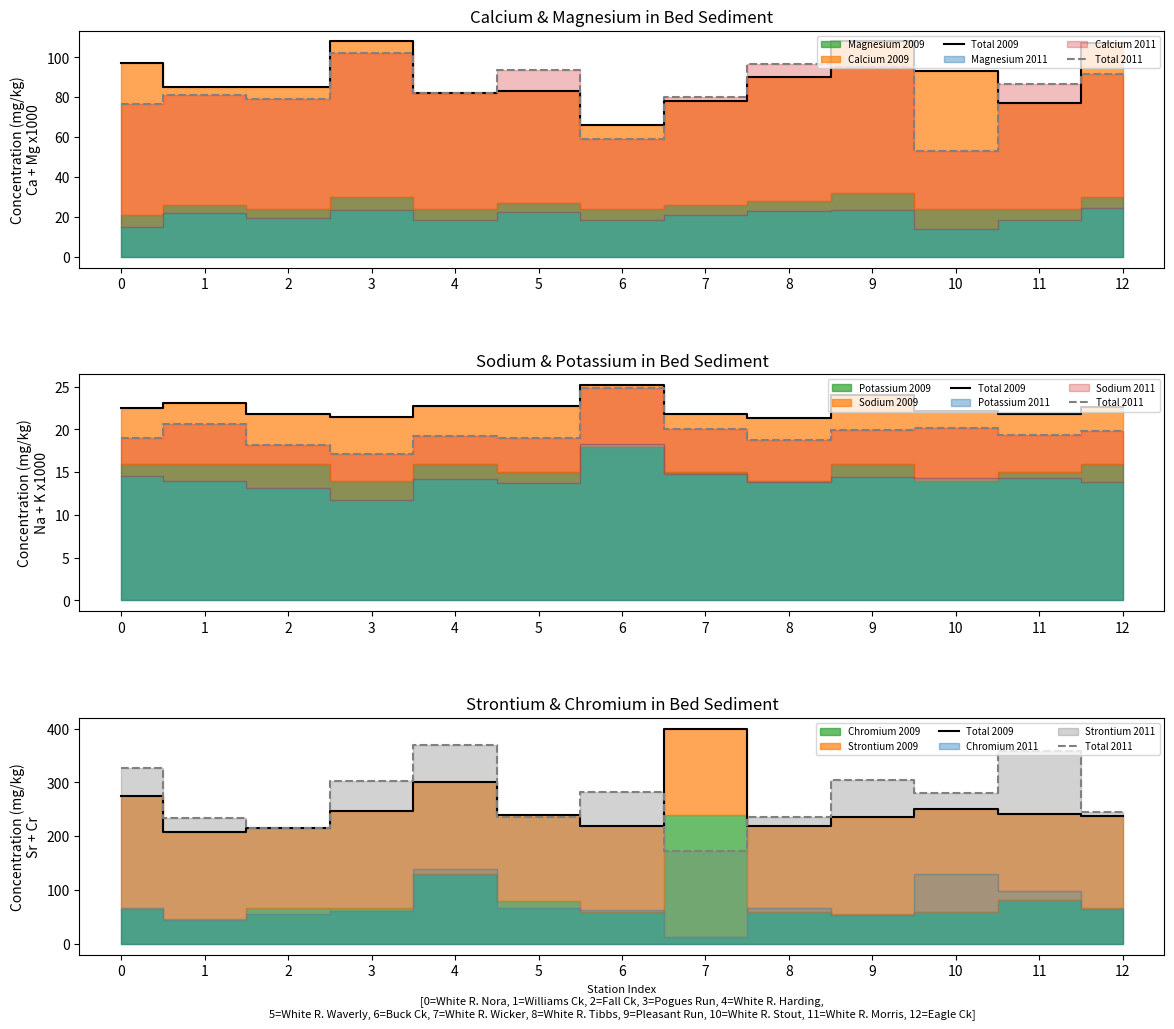

Which series has the widest spread of values?

Total 2011